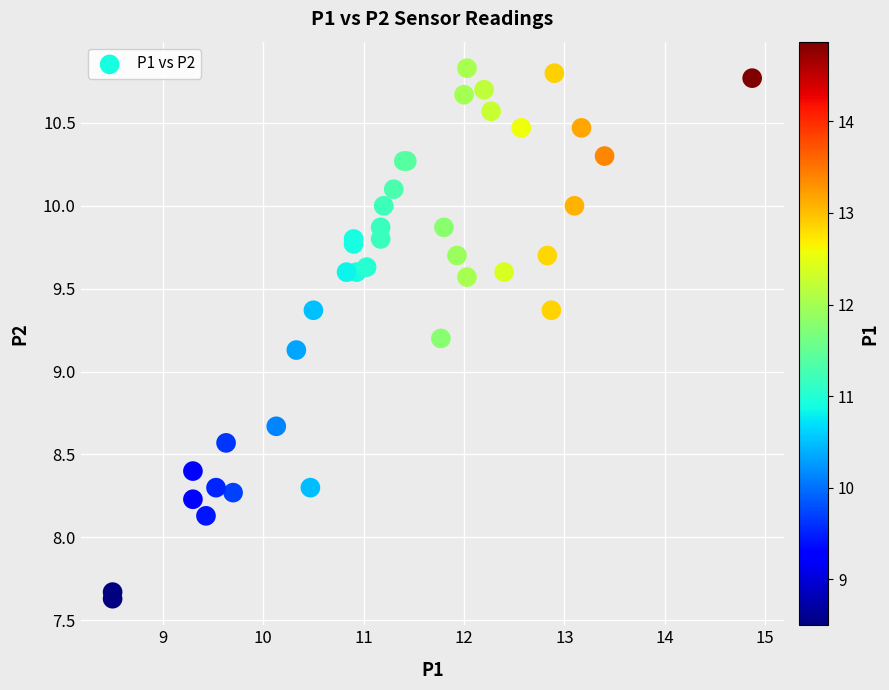

What Y value in the scatter plot is closest to 9?

9.1